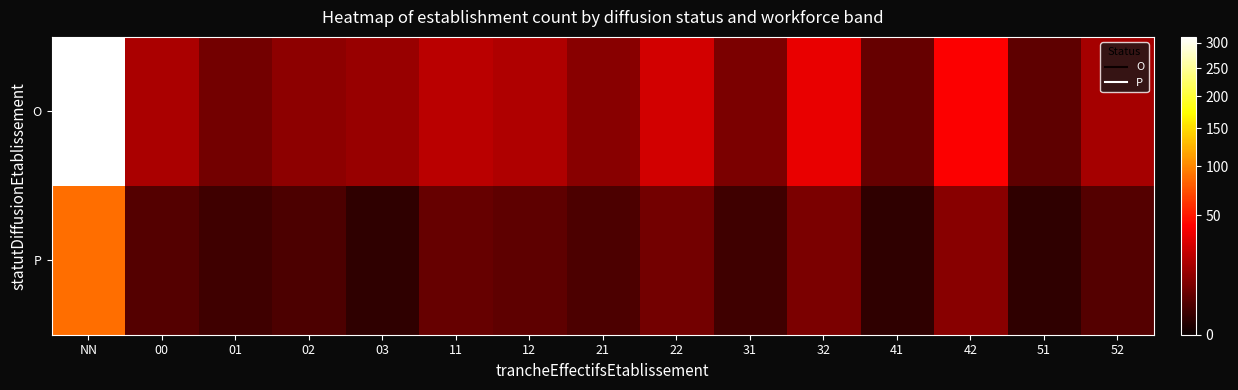

Which series has the largest total across all categories?

O